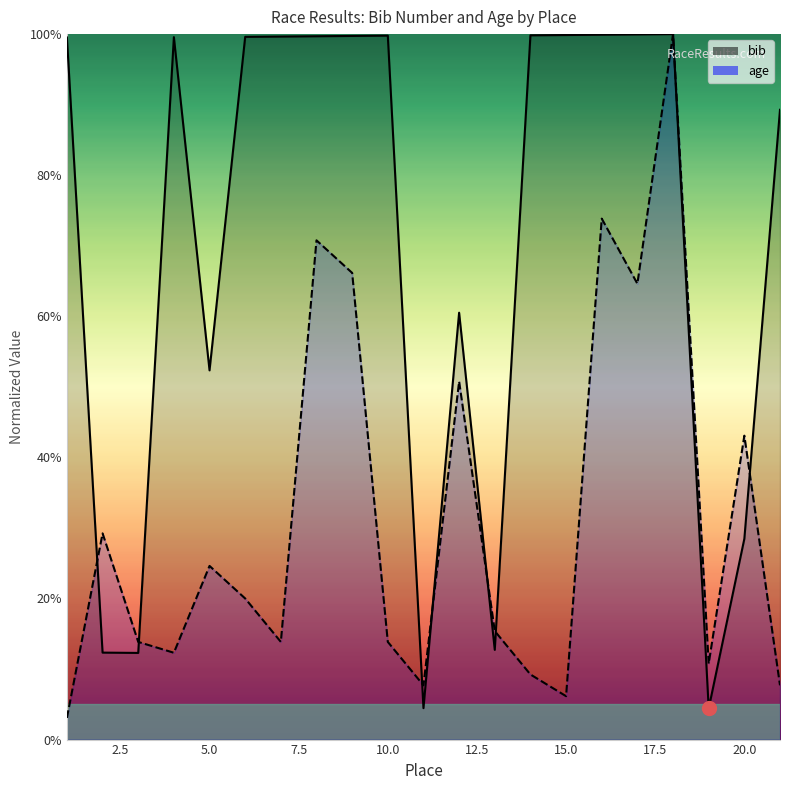

How many lines are shown in the chart?

2